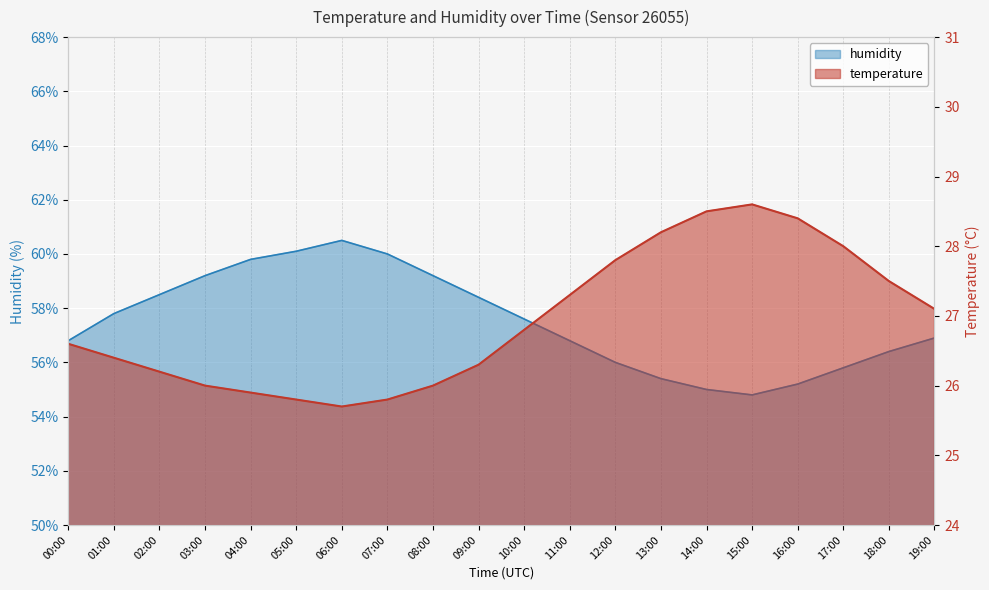

What is the label of the 20th point from the left?

19:00